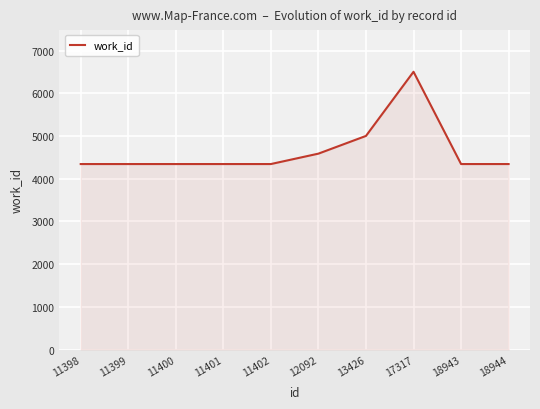

Between 11400 and 13426, which is larger?

13426